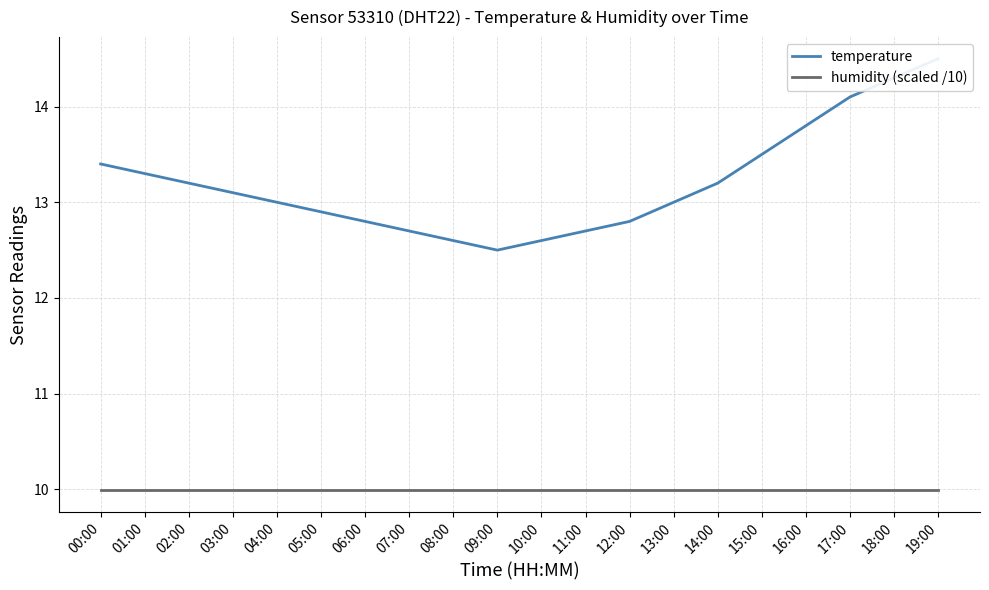

Reading left to right, extract all data points from this chart.

temperature: 13.4	13.3	13.2	13.1	13.0	12.9	12.8	12.7	12.6	12.5	12.6	12.7	12.8	13.0	13.2	13.5	13.8	14.1	14.3	14.5
humidity (scaled /10): 10.0	10.0	10.0	10.0	10.0	10.0	10.0	10.0	10.0	10.0	10.0	10.0	10.0	10.0	10.0	10.0	10.0	10.0	10.0	10.0